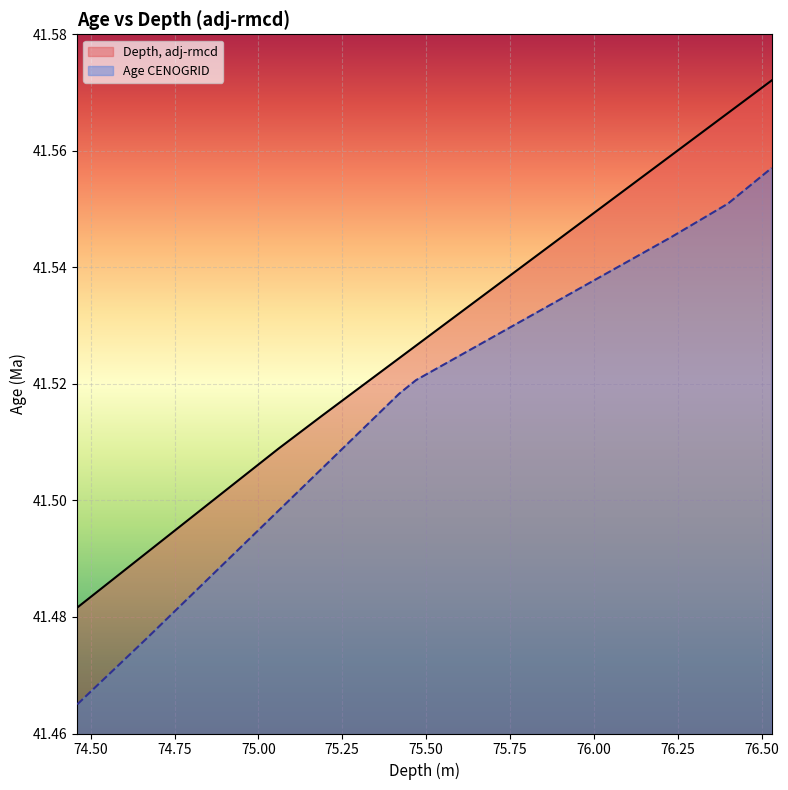

What position from the right is 76.1?

4